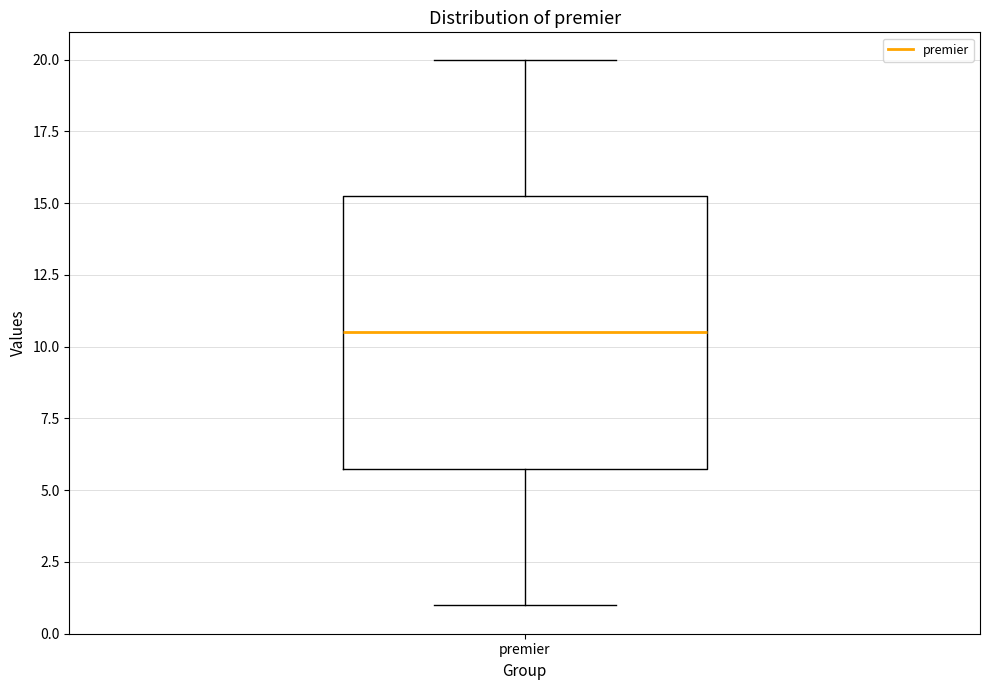

Transcribe this box plot: give where the median line is, the range the box spans, and where the two whiskers end, as read against the y-axis. The values are not printed on the chart, so give them approximately, as read against the axis.

median 10.5, box 6.0 to 15.5, whiskers 1.0 to 20.0